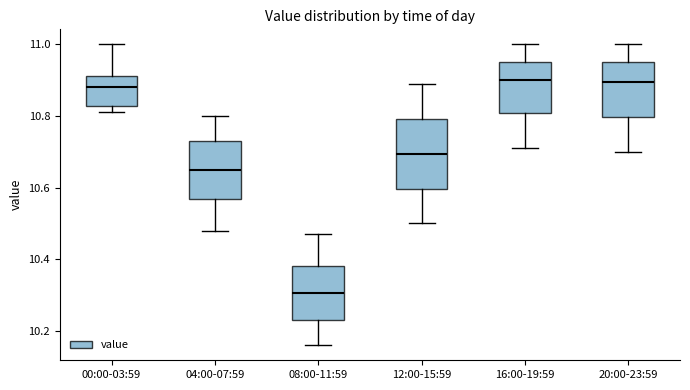

Reading left to right, read every box against the y-axis: the position of its median line, the range the box covers, and the ends of its whiskers. The values are not printed on the chart, so give them approximately, as read against the axis.

00:00-03:59: median 10.88, box 10.82 to 10.92, whiskers 10.82 (just below the box's lower edge) to 11.00
04:00-07:59: median 10.66, box 10.56 to 10.74, whiskers 10.48 to 10.80
08:00-11:59: median 10.30, box 10.24 to 10.38, whiskers 10.16 to 10.48
12:00-15:59: median 10.70, box 10.60 to 10.80, whiskers 10.50 to 10.90
16:00-19:59: median 10.90, box 10.80 to 10.96, whiskers 10.72 to 11.00
20:00-23:59: median 10.90, box 10.80 to 10.96, whiskers 10.70 to 11.00